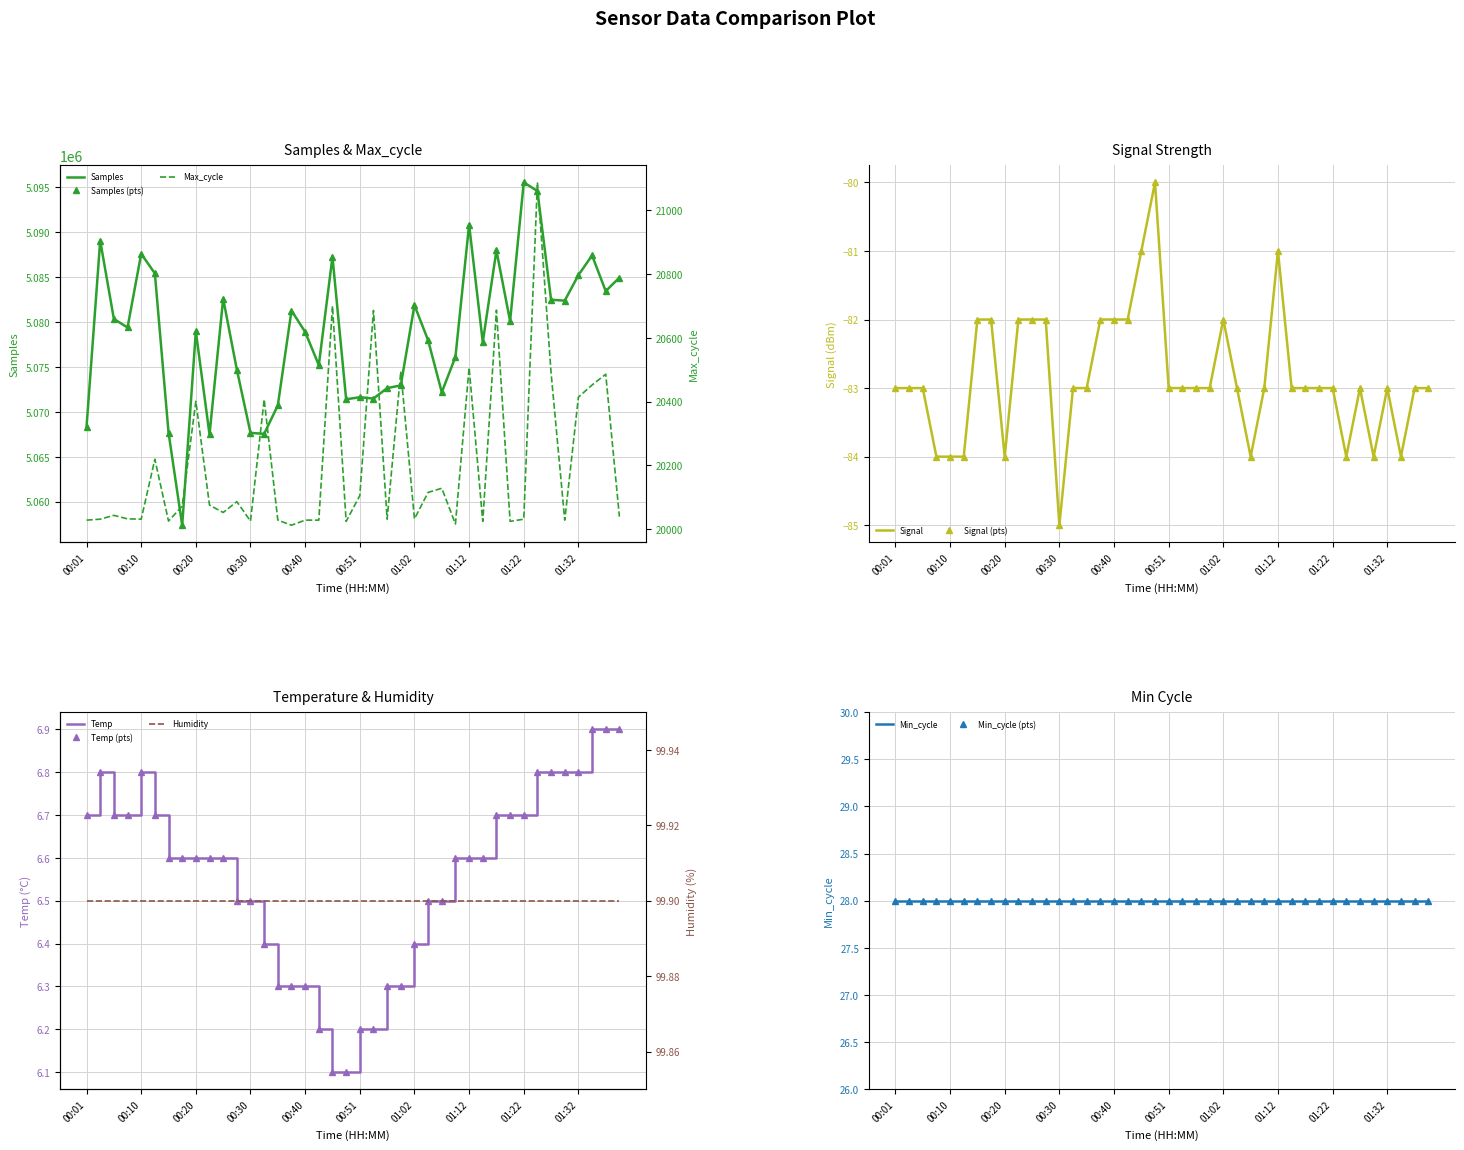

At which label is Samples closest to 5076464?

01:09